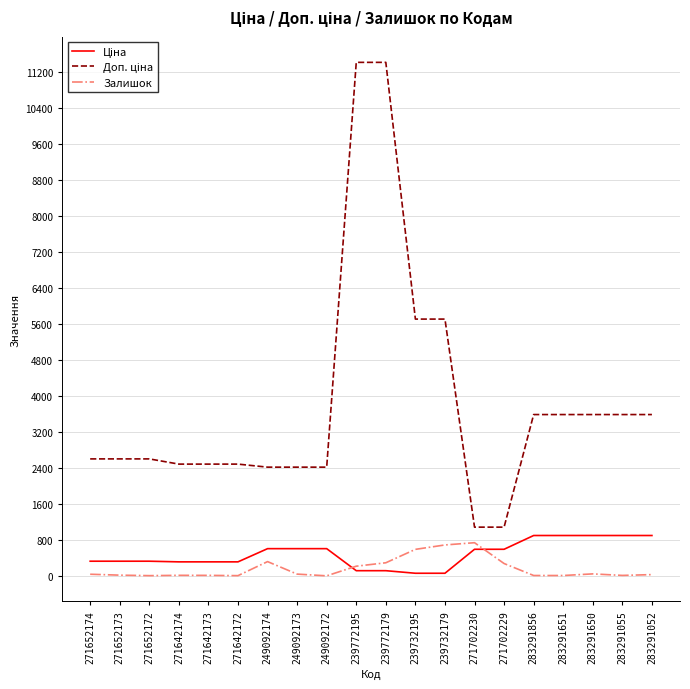

What is the maximum value shown in the chart?

11410.0